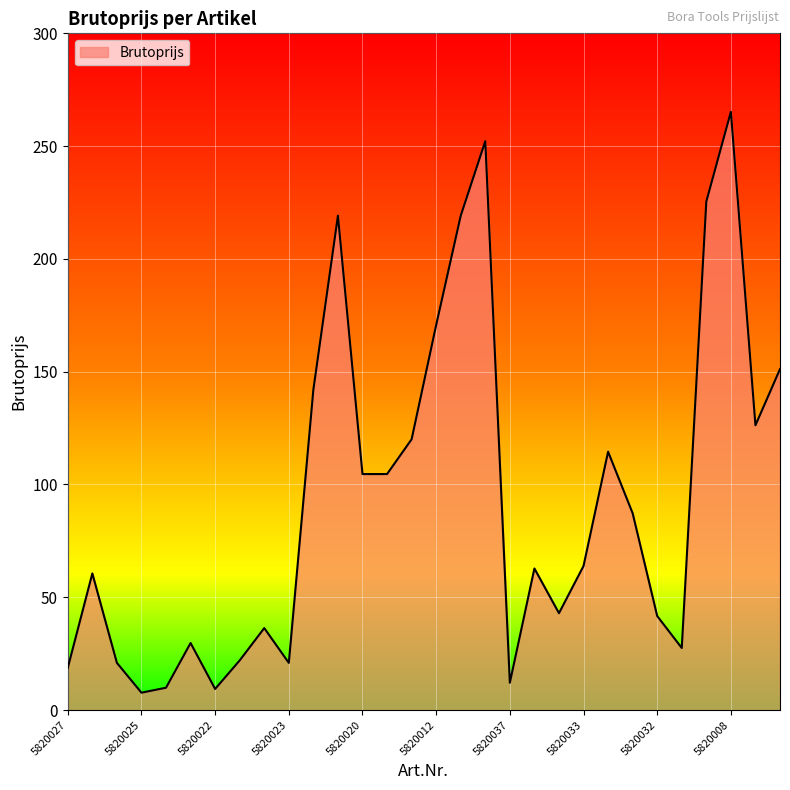

What is the difference between the maximum and minimum values?

257.5